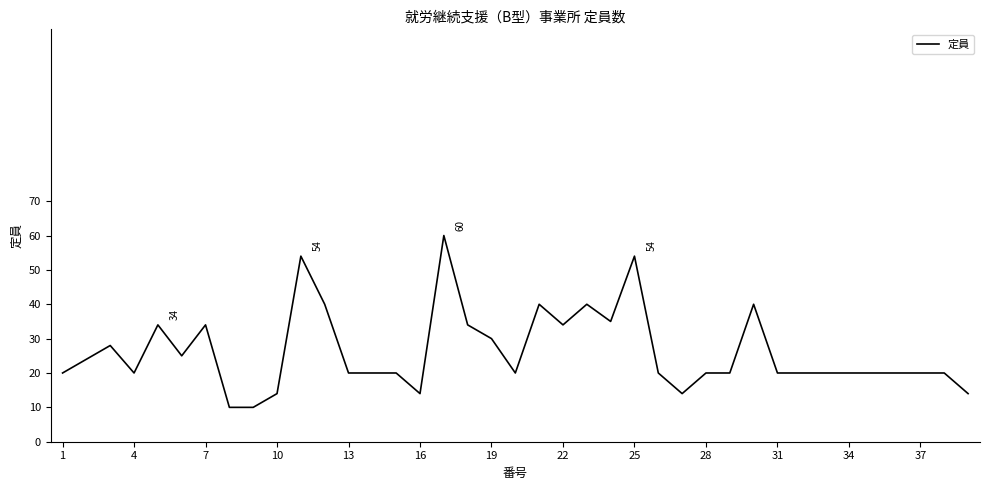

What is the greatest value displayed?

60